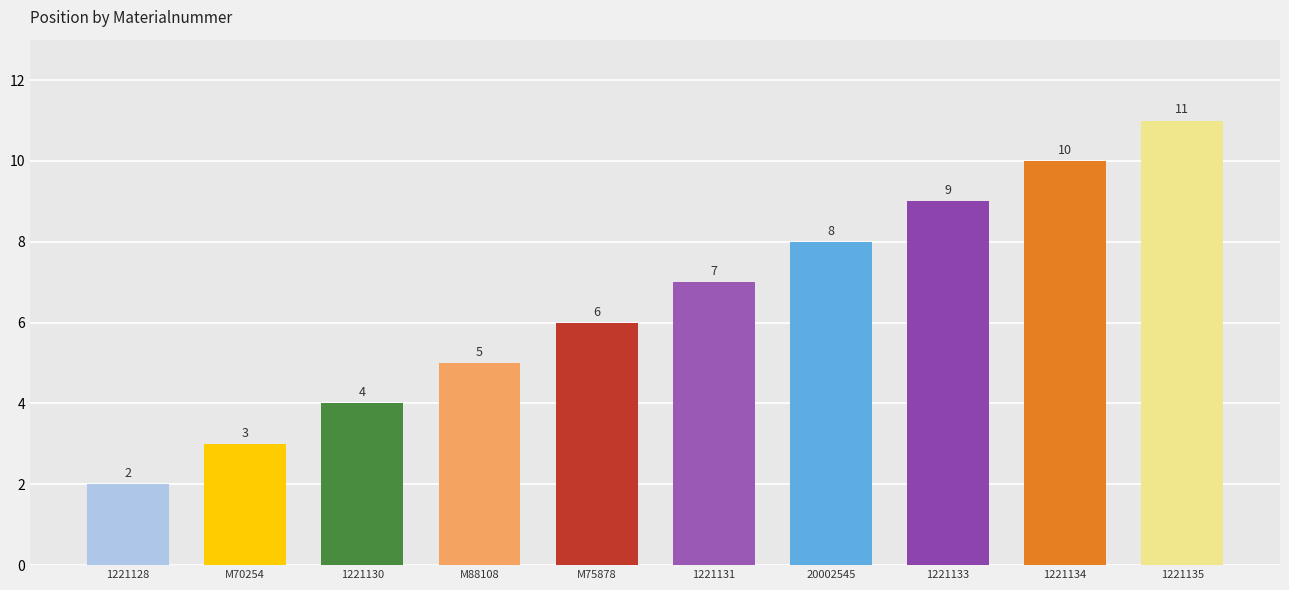

Reading right to left, what are all the values shown in this chart?

1221135=11	1221134=10	1221133=9	20002545=8	1221131=7	M75878=6	M88108=5	1221130=4	M70254=3	1221128=2